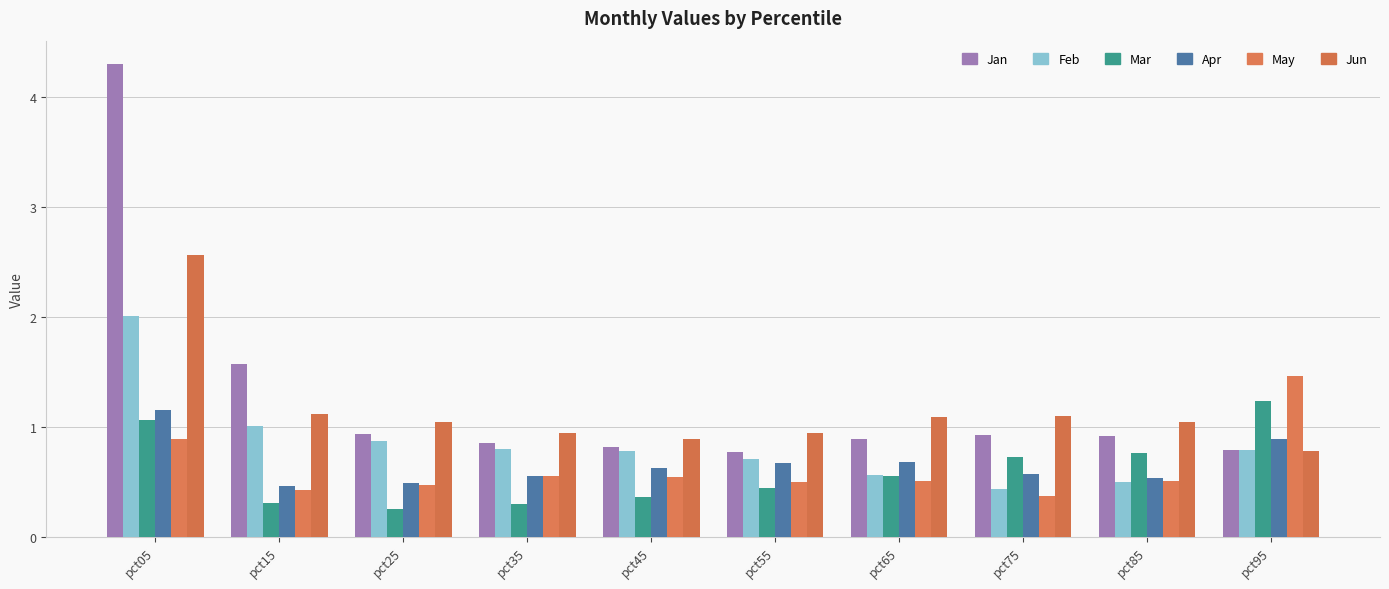

Reading left to right, what are all the values shown in this chart?

Jan: pct05=4.3	pct15=1.6	pct25=0.9	pct35=0.9	pct45=0.8	pct55=0.8	pct65=0.9	pct75=0.9	pct85=0.9	pct95=0.8
Feb: pct05=2.0	pct15=1.0	pct25=0.9	pct35=0.8	pct45=0.8	pct55=0.7	pct65=0.6	pct75=0.4	pct85=0.5	pct95=0.8
Mar: pct05=1.1	pct15=0.3	pct25=0.2	pct35=0.3	pct45=0.4	pct55=0.4	pct65=0.6	pct75=0.7	pct85=0.8	pct95=1.2
Apr: pct05=1.2	pct15=0.5	pct25=0.5	pct35=0.6	pct45=0.6	pct55=0.7	pct65=0.7	pct75=0.6	pct85=0.5	pct95=0.9
May: pct05=0.9	pct15=0.4	pct25=0.5	pct35=0.6	pct45=0.5	pct55=0.5	pct65=0.5	pct75=0.4	pct85=0.5	pct95=1.5
Jun: pct05=2.6	pct15=1.1	pct25=1.0	pct35=0.9	pct45=0.9	pct55=0.9	pct65=1.1	pct75=1.1	pct85=1.0	pct95=0.8